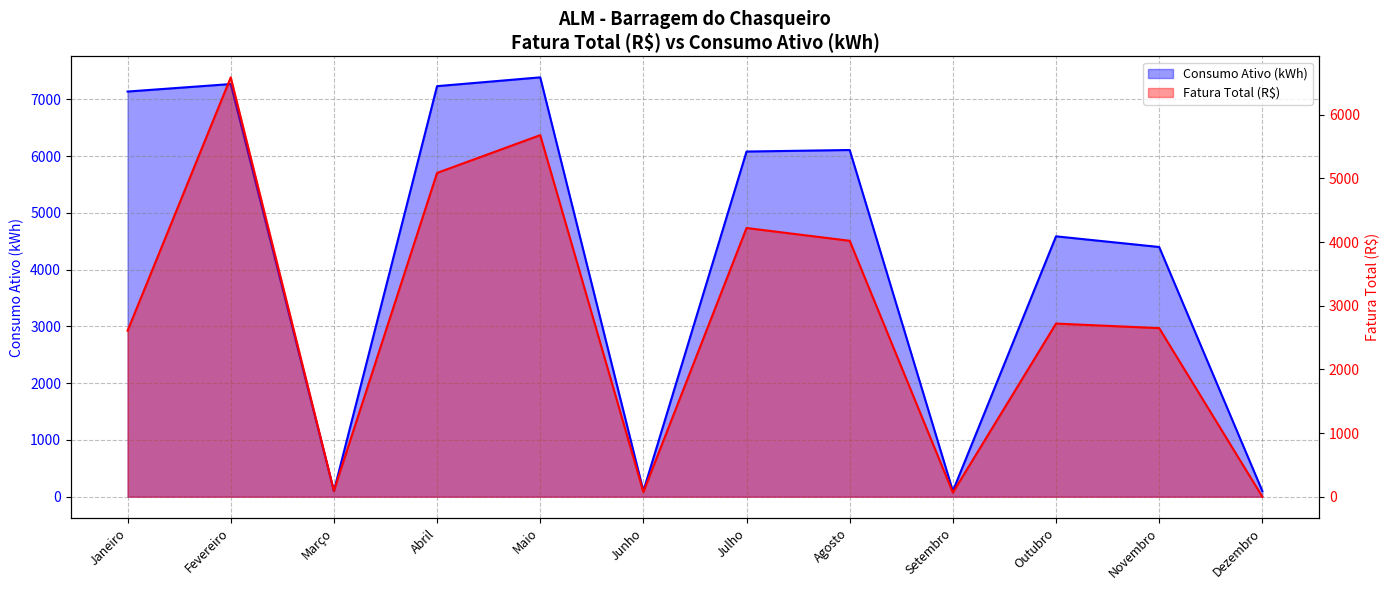

What is the total value across all series at Setembro?

165.3